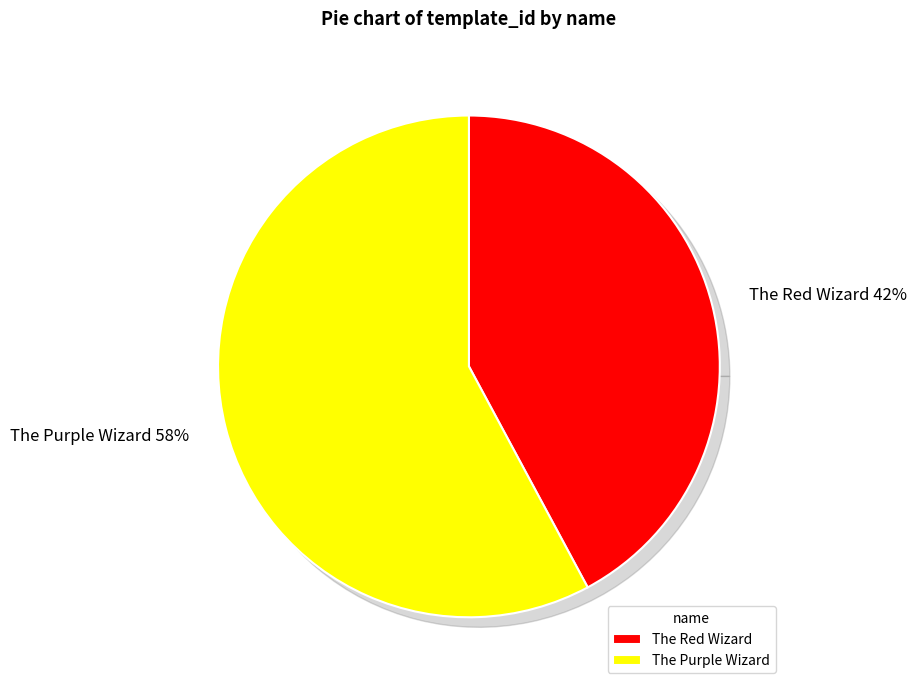

Does any single category account for the majority?

Yes